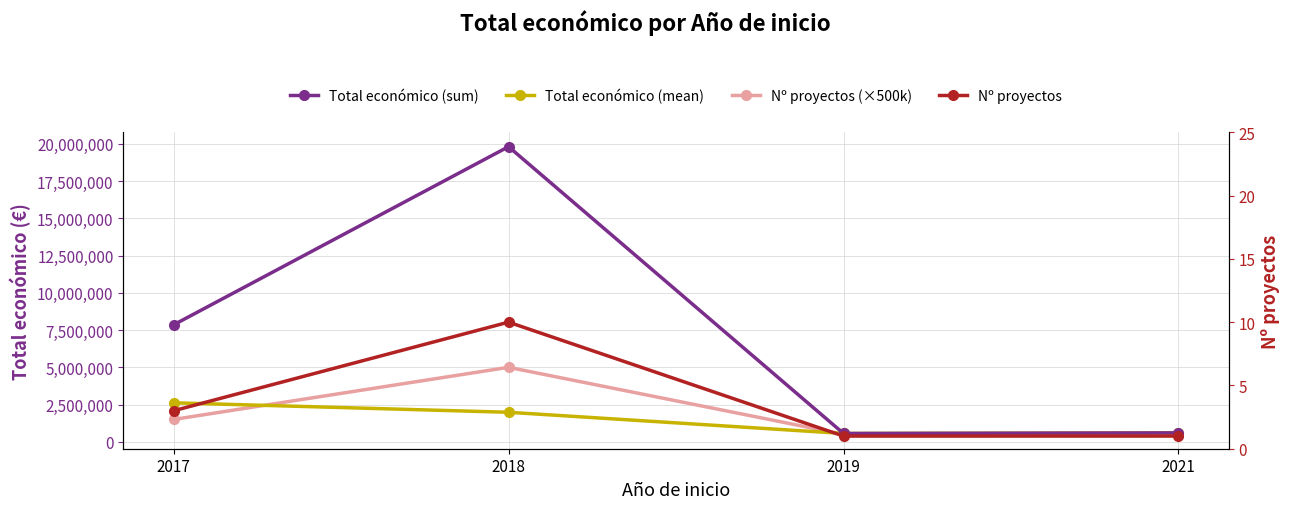

Reading right to left, what are all the values shown in this chart?

Total económico (sum): 2021=598659.0	2019=558011.0	2018=19814735.0	2017=7851637.0
Total económico (mean): 2021=598659.0	2019=558011.0	2018=1981473.5	2017=2617212.3
Nº proyectos (×500k): 2021=500000.0	2019=500000.0	2018=5000000.0	2017=1500000.0
Nº proyectos: 2021=1.0	2019=1.0	2018=10.0	2017=3.0